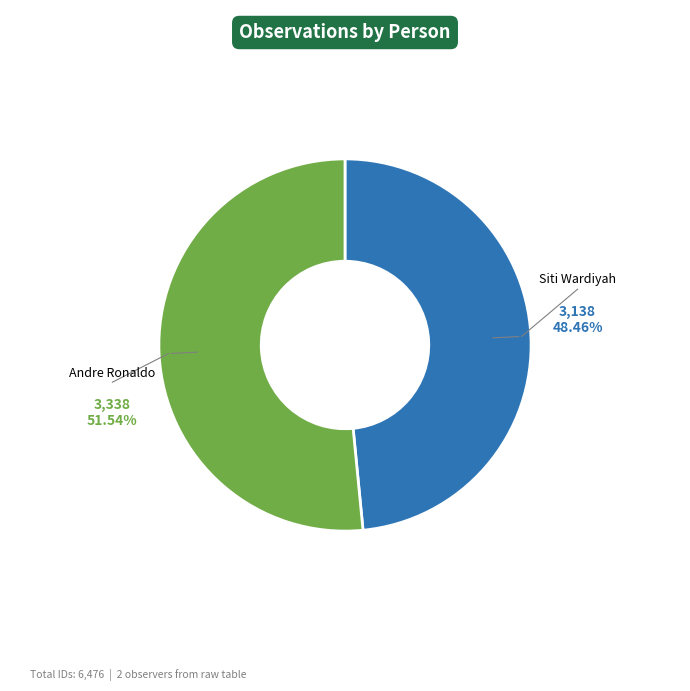

True or false: Andre Ronaldo accounts for 41% of the total.

False